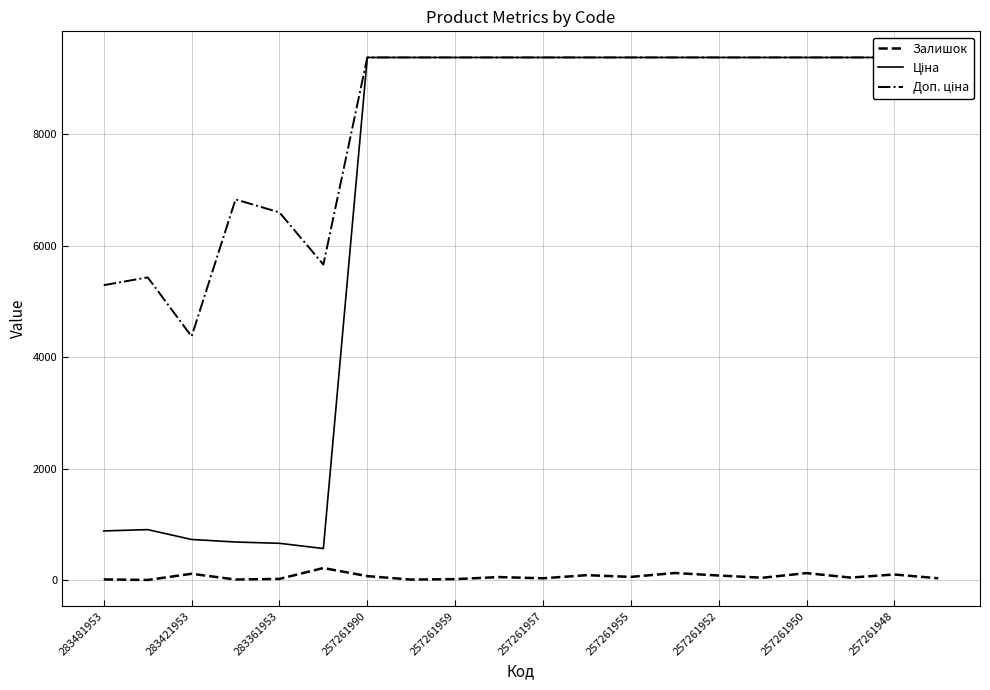

The Залишок series shows 71 at 257261990. True or false?

True